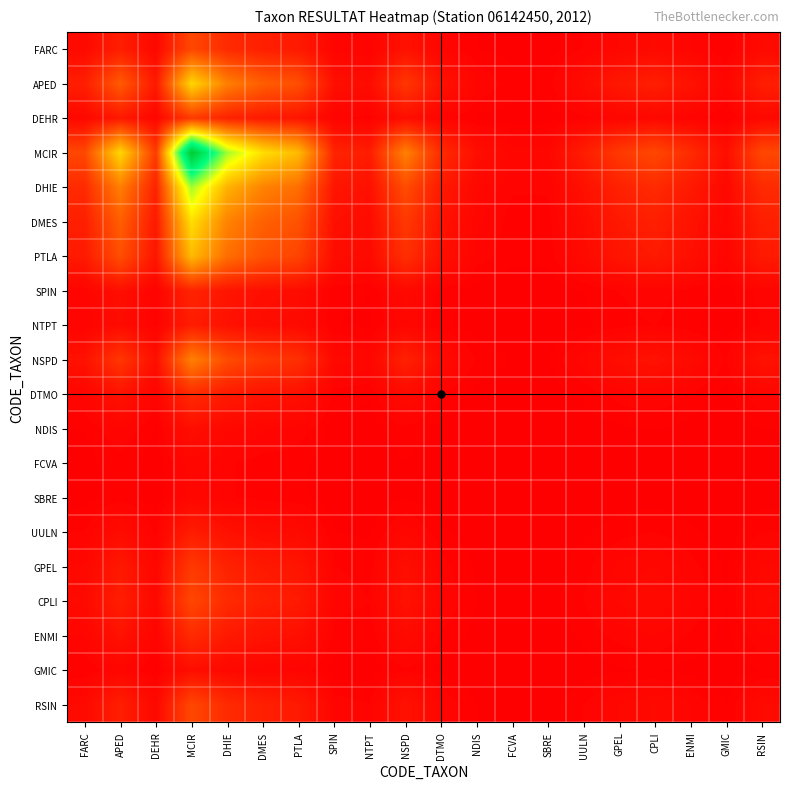

Which label corresponds to the largest value in the chart?

MCIR